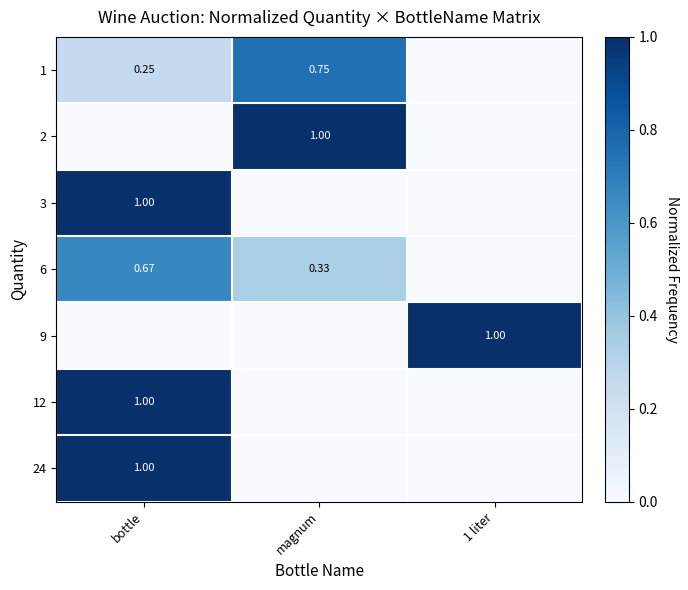

Is it true that 6 equals 0.1 at magnum?

False